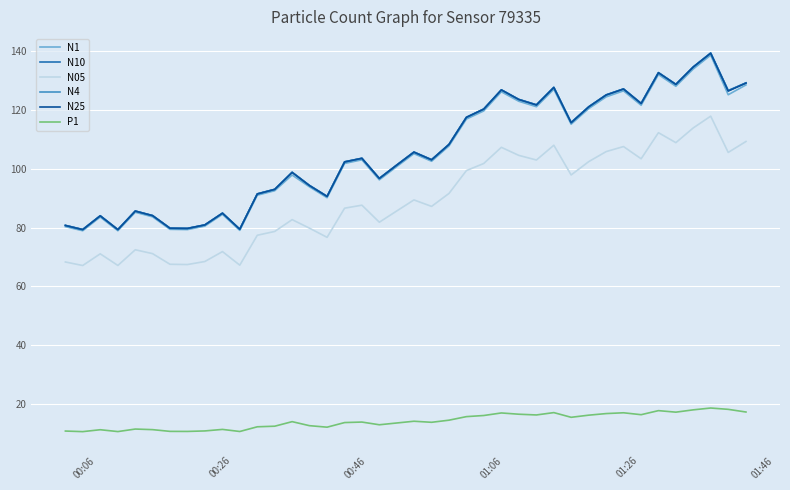

What is the maximum value for N05?

118.0